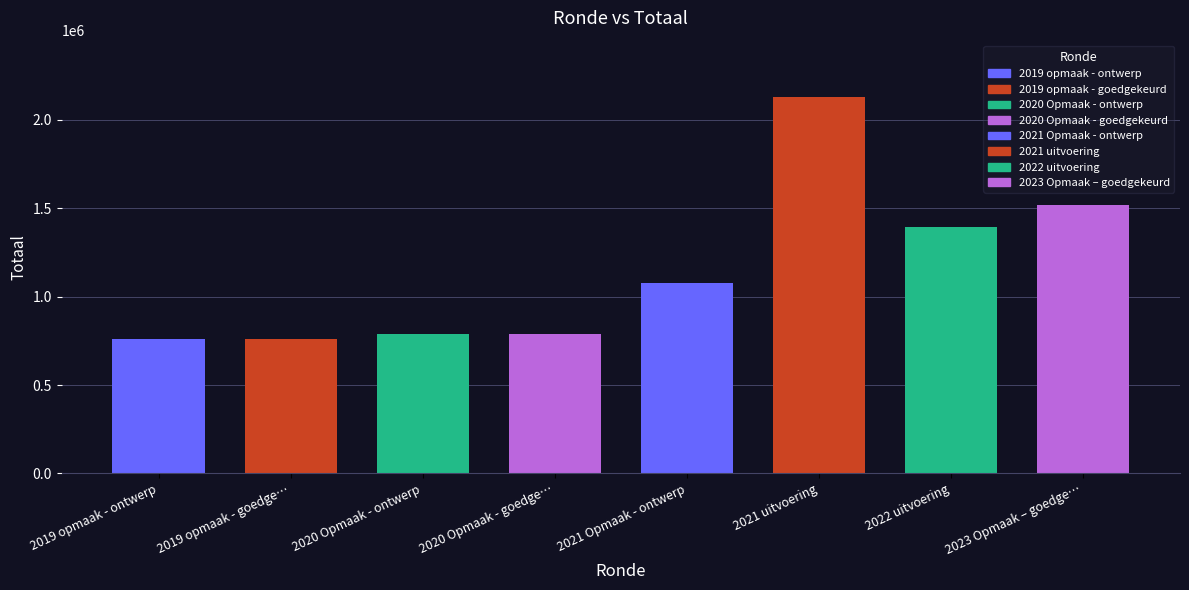

What is the label of the 2nd bar from the left?

2019 opmaak - goedgekeurd